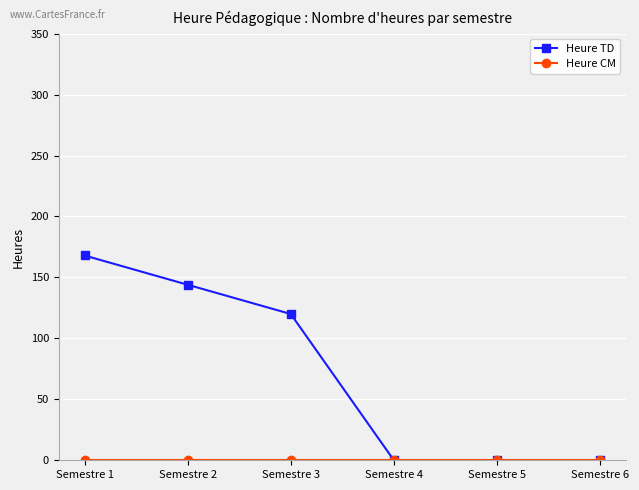

What is the average value of the Heure TD series?

72